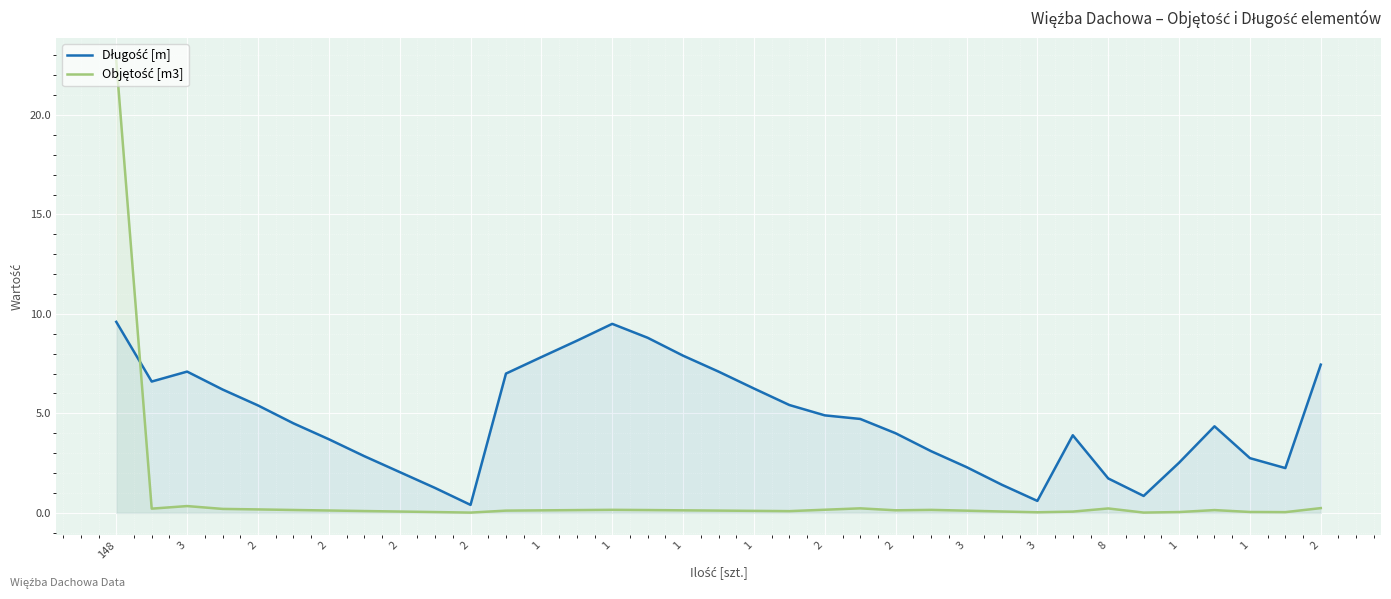

At which category does the chart reach its minimum across all series?

2